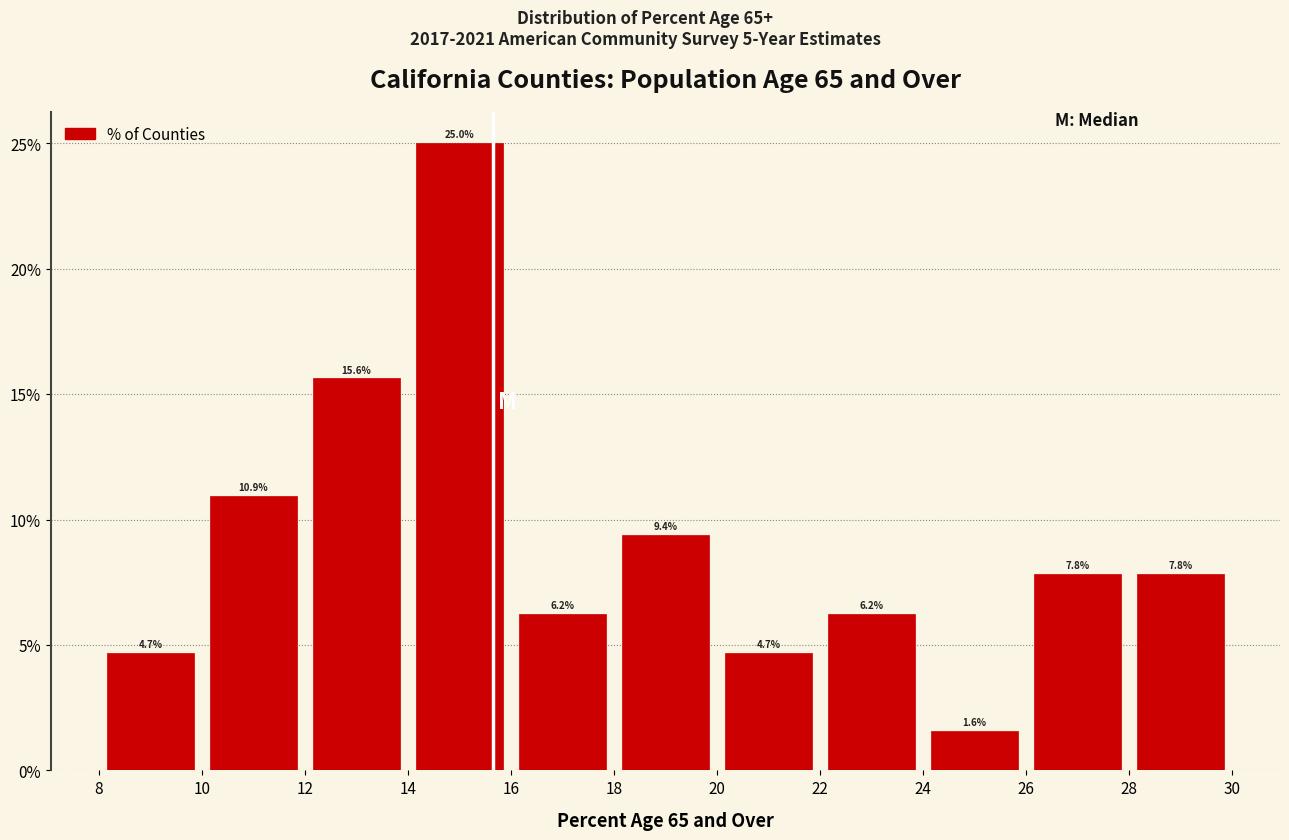

Reading left to right, list every bar in this chart as the range it spans on the x-axis followed by its height.

8 to 10: 4.7
10 to 12: 10.9
12 to 14: 15.6
14 to 16: 25.0
16 to 18: 6.2
18 to 20: 9.4
20 to 22: 4.7
22 to 24: 6.2
24 to 26: 1.6
26 to 28: 7.8
28 to 30: 7.8